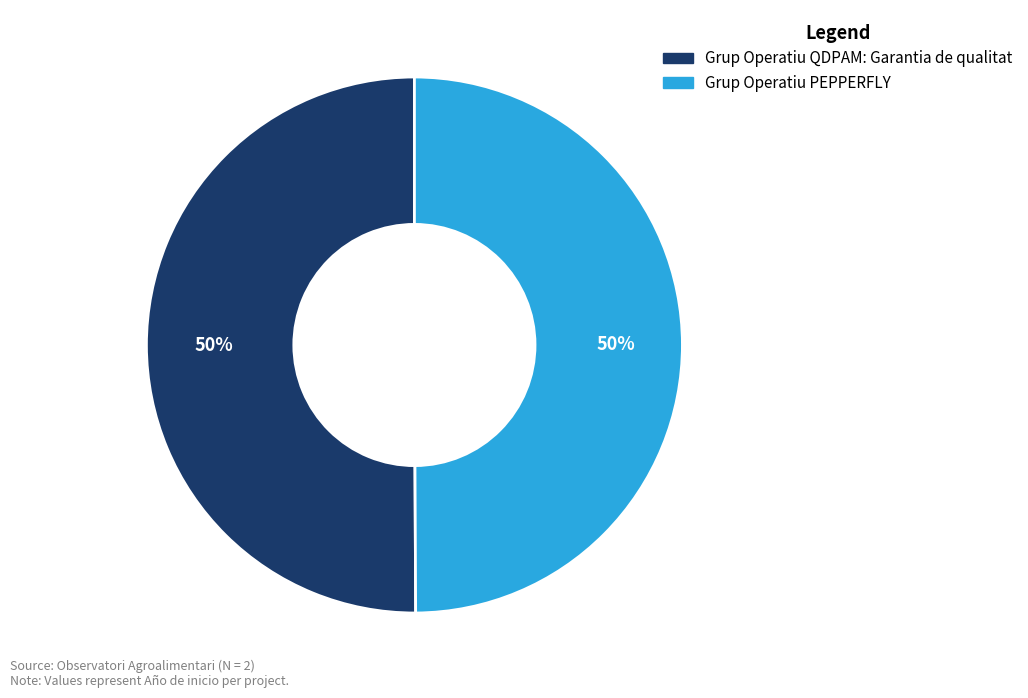

Do Grup Operatiu QDPAM: Garantia de qualitat and Grup Operatiu PEPPERFLY together represent more than half of the pie?

Yes